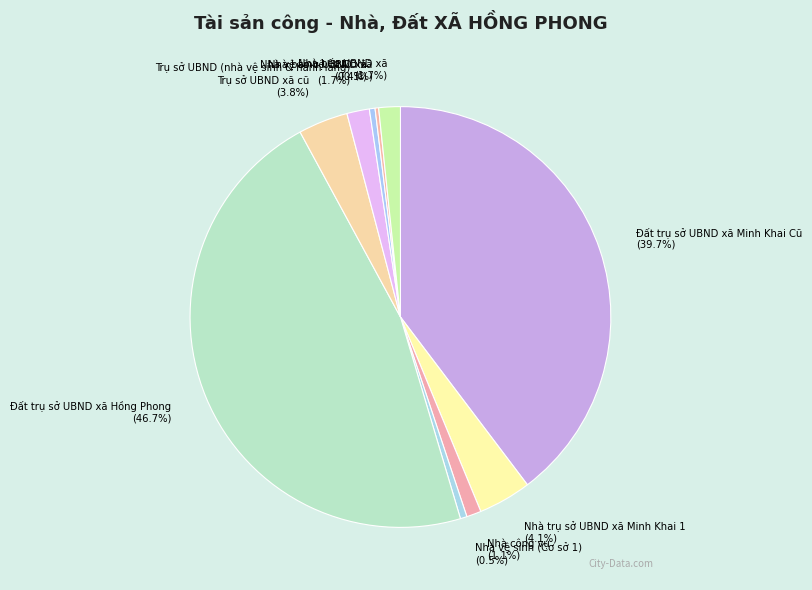

Which slice is the largest?

Đất trụ sở UBND xã Hồng Phong